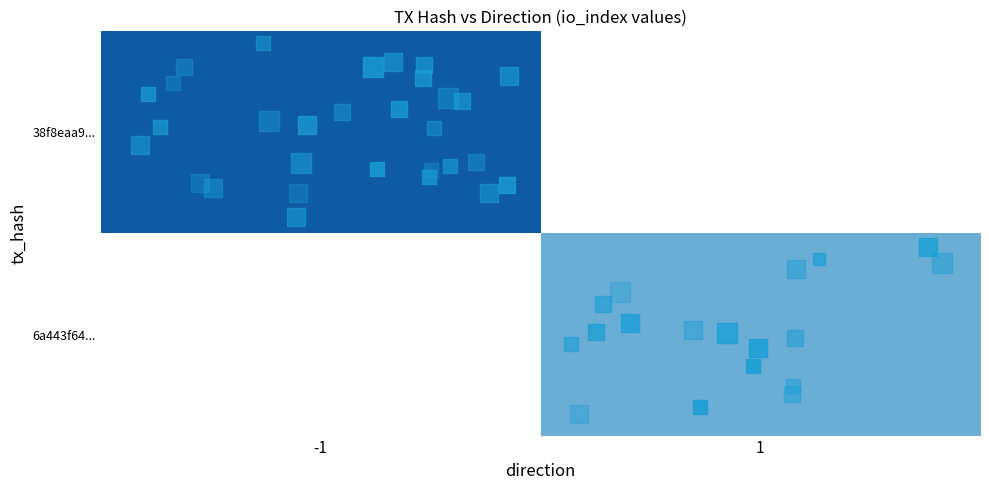

Rank the categories by 38f8eaa9... value from lowest to highest.

-1, 1